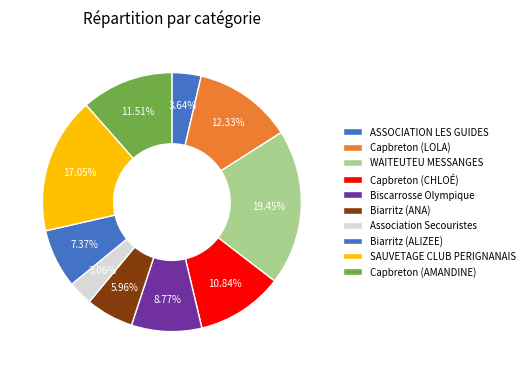

Rank the categories by value from lowest to highest.

Association Secouristes, ASSOCIATION LES GUIDES, Biarritz (ANA), Biarritz (ALIZEE), Biscarrosse Olympique, Capbreton (CHLOÉ), Capbreton (AMANDINE), Capbreton (LOLA), SAUVETAGE CLUB PERIGNANAIS, WAITEUTEU MESSANGES